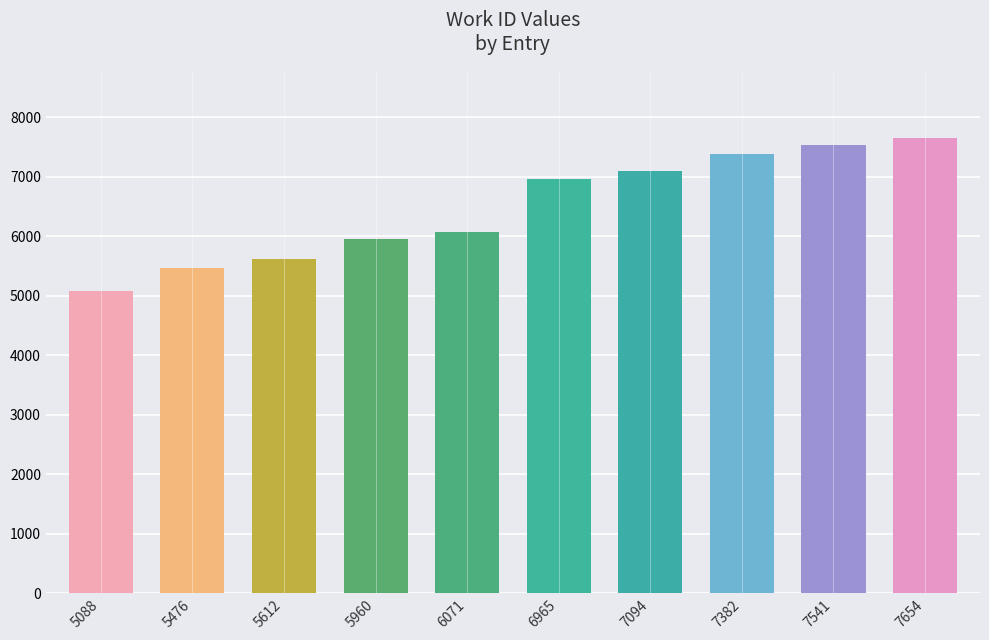

The chart shows a value of 5088 at 5088. True or false?

True